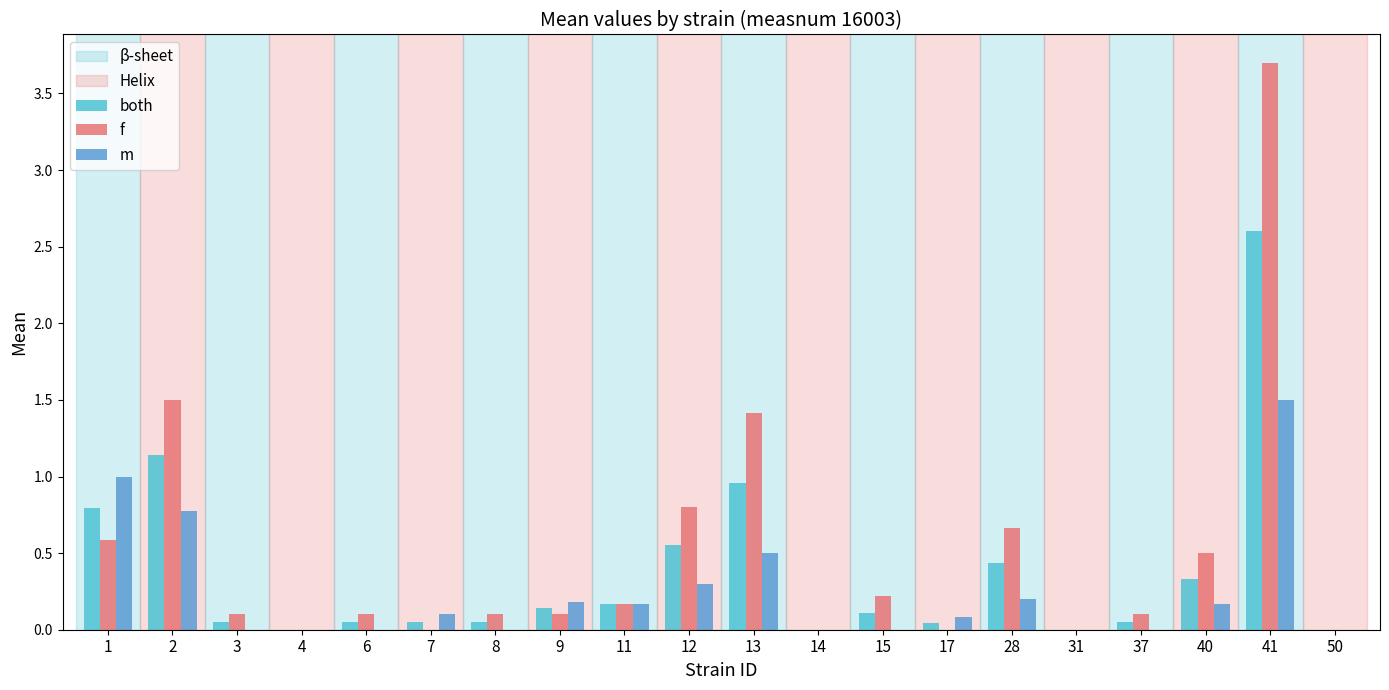

At which category does the chart reach its peak across all series?

41